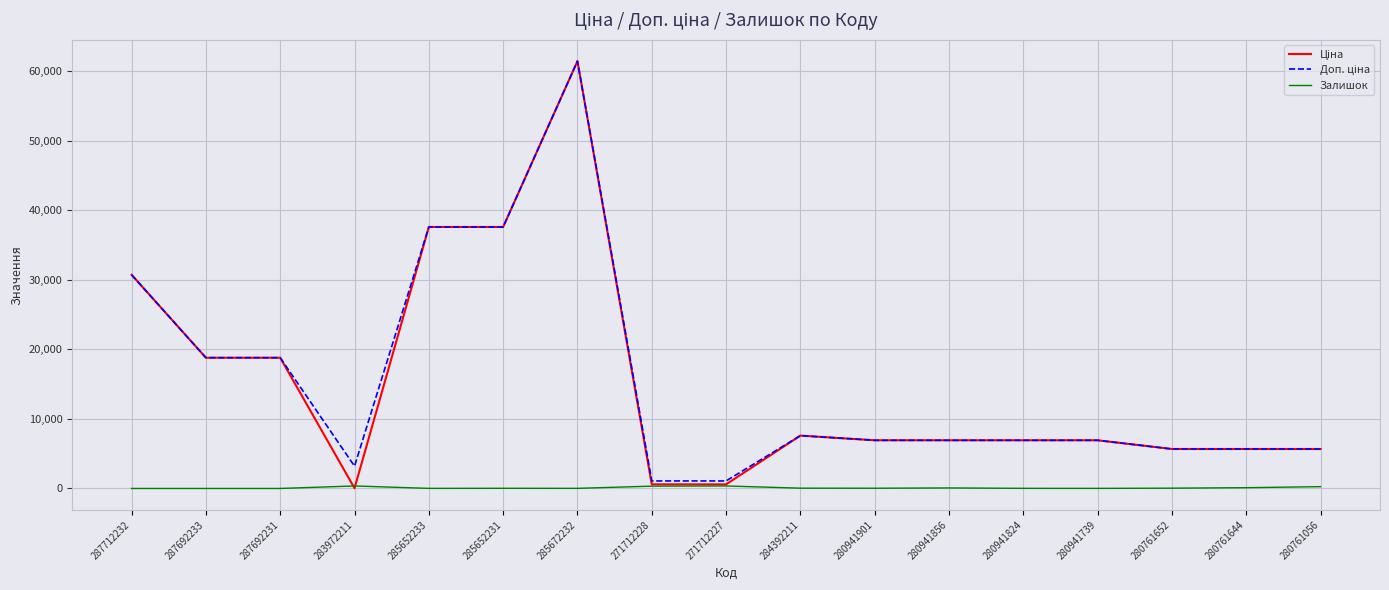

At which category is the sum across all series the highest?

285672232